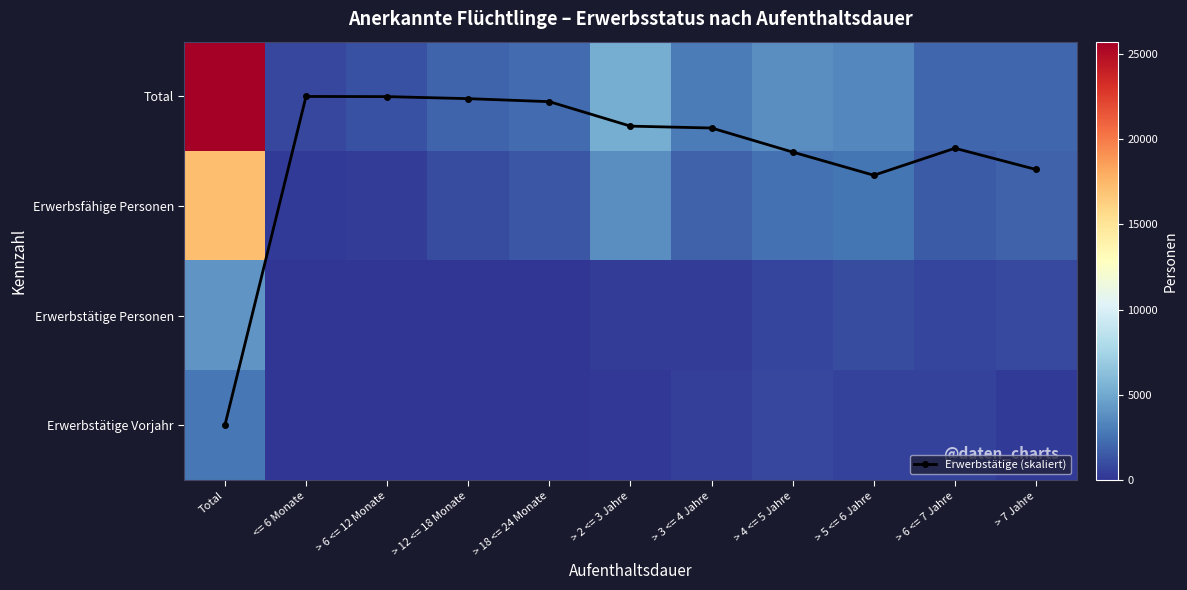

At how many categories does at least one series exceed 23042?

1